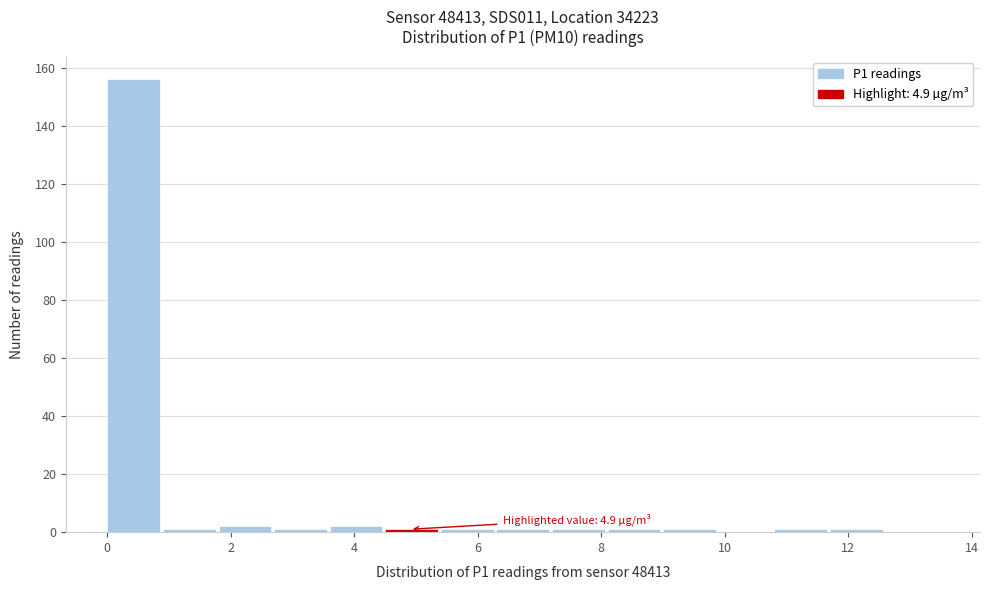

Over which range of the x-axis is the bar tallest?

0.0 to 0.9